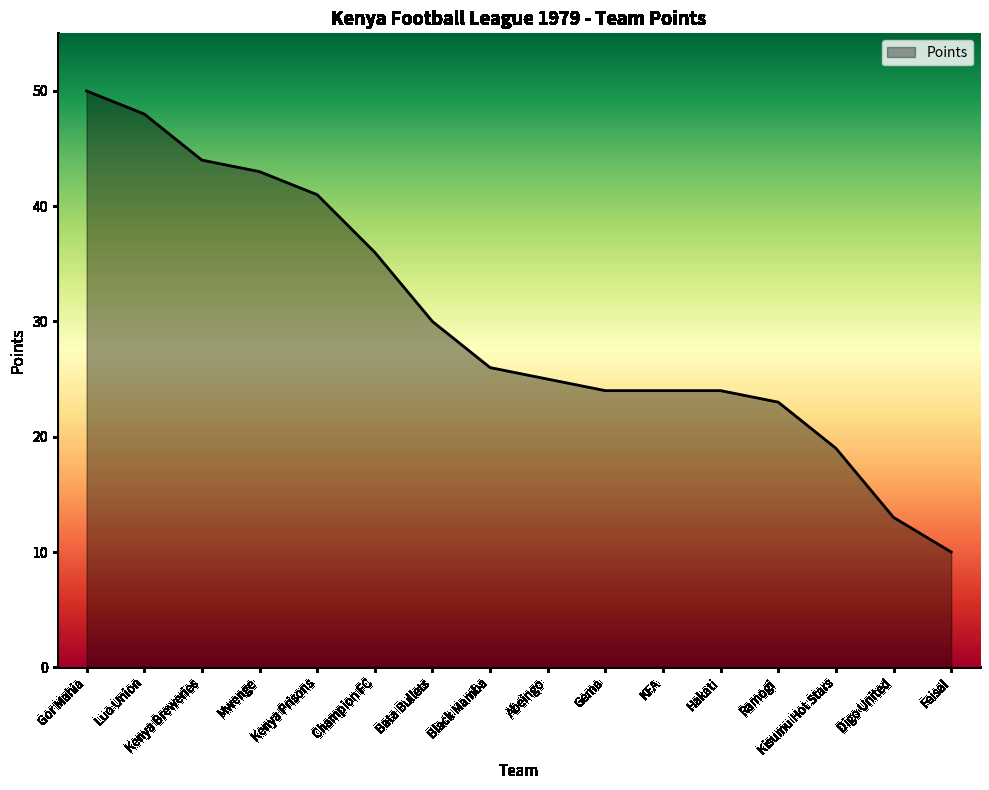

Which has a higher value, Champion FC or Luo Union?

Luo Union